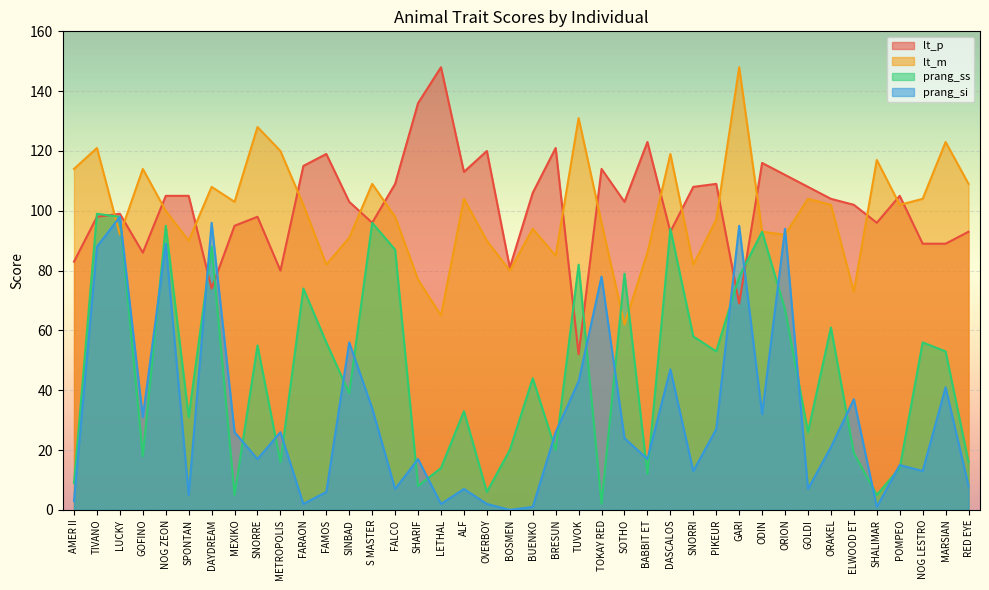

Rank the series by their maximum value, from lowest to highest.

prang_si, prang_ss, lt_p, lt_m